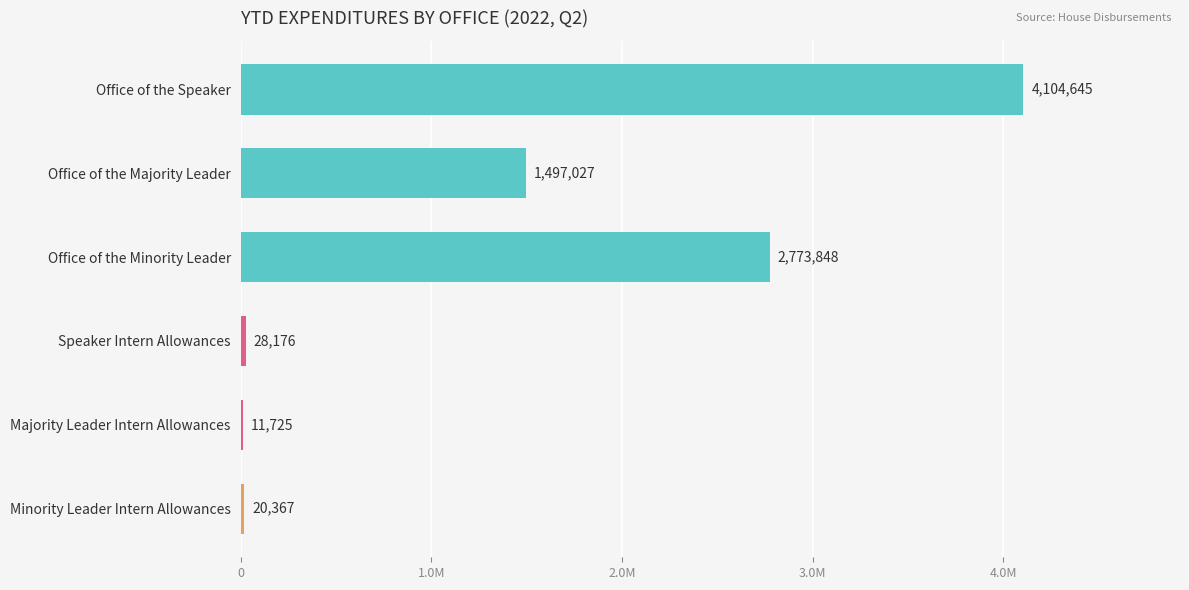

What is the average value?

1405964.5